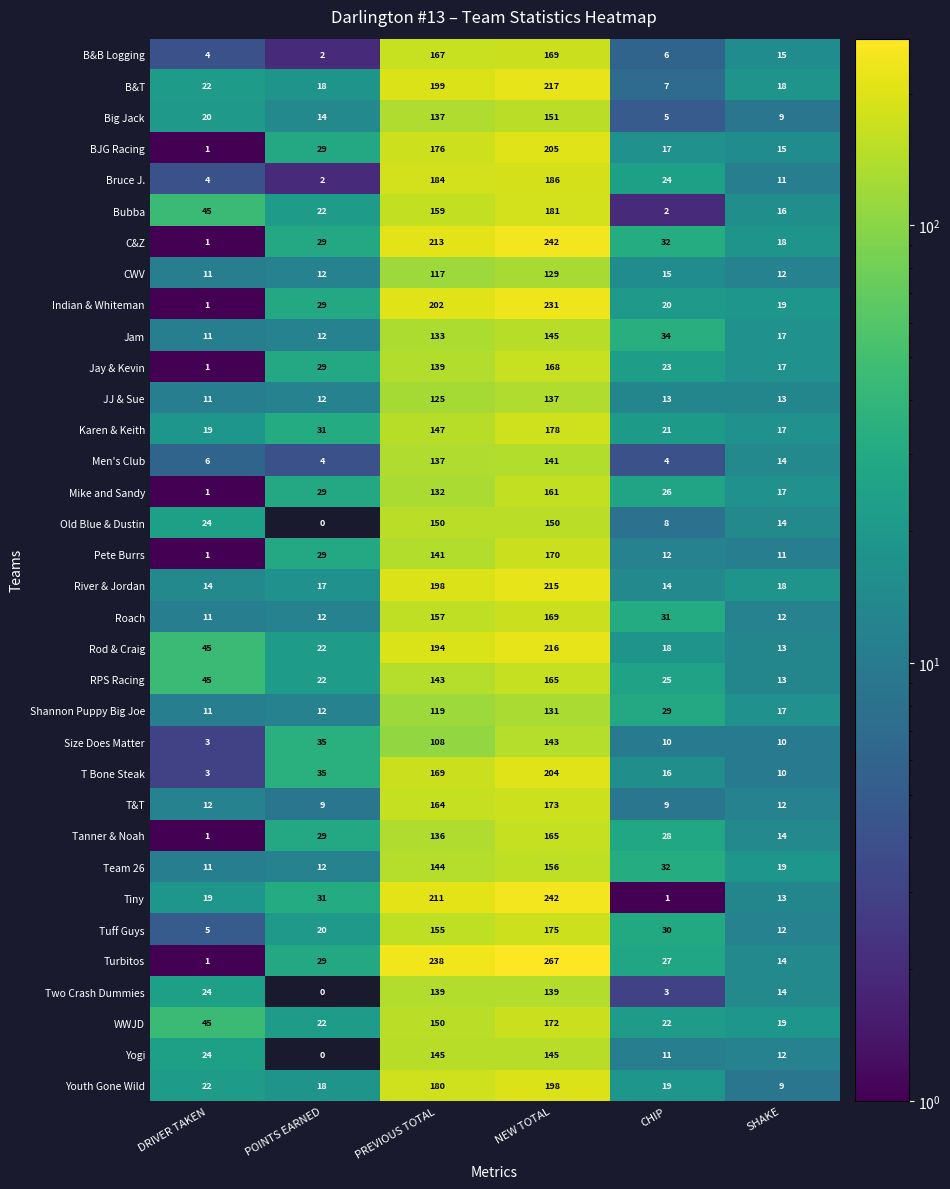

Which label corresponds to the largest value in the chart?

NEW TOTAL